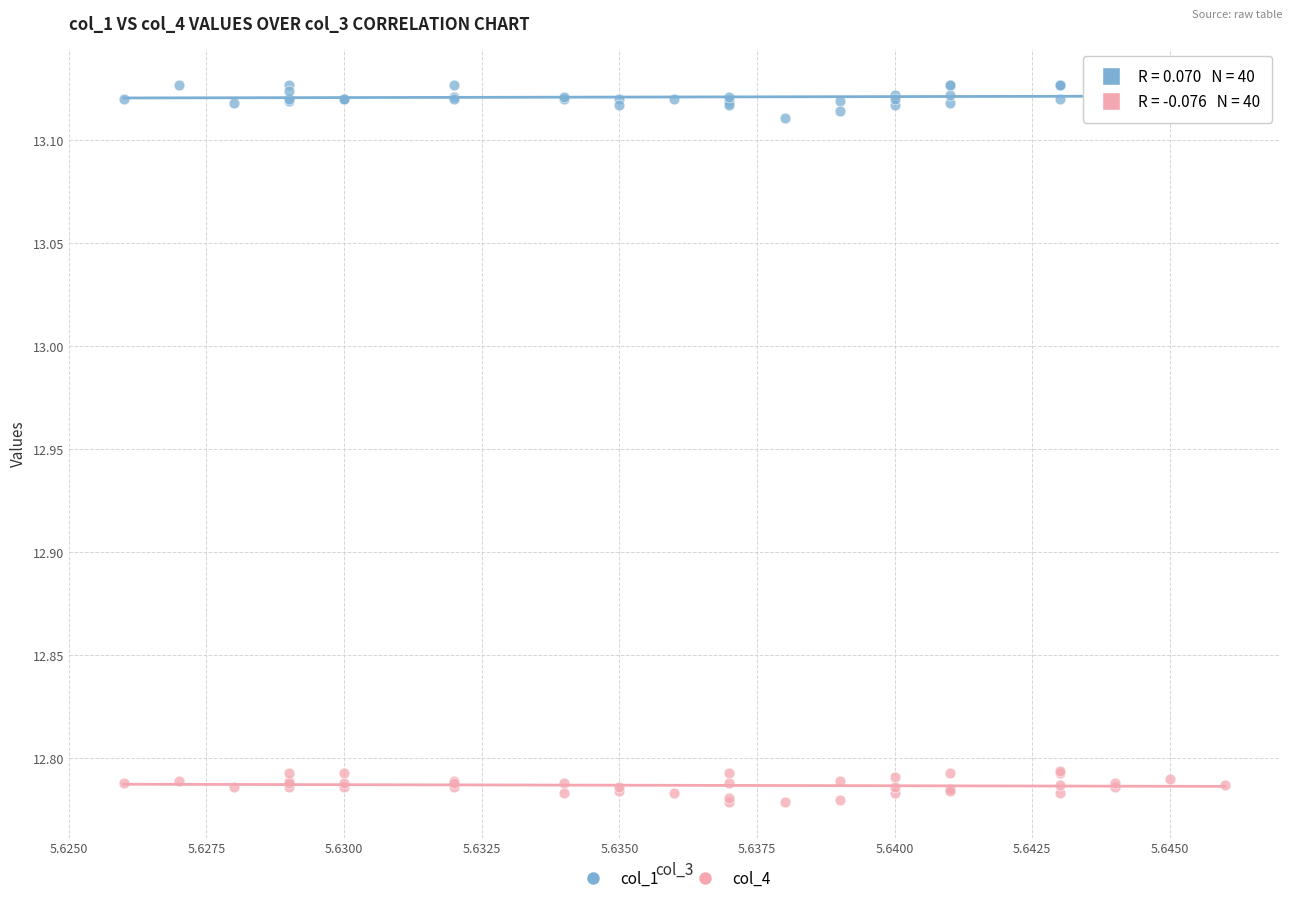

Which series contains the highest Y value?

col_1